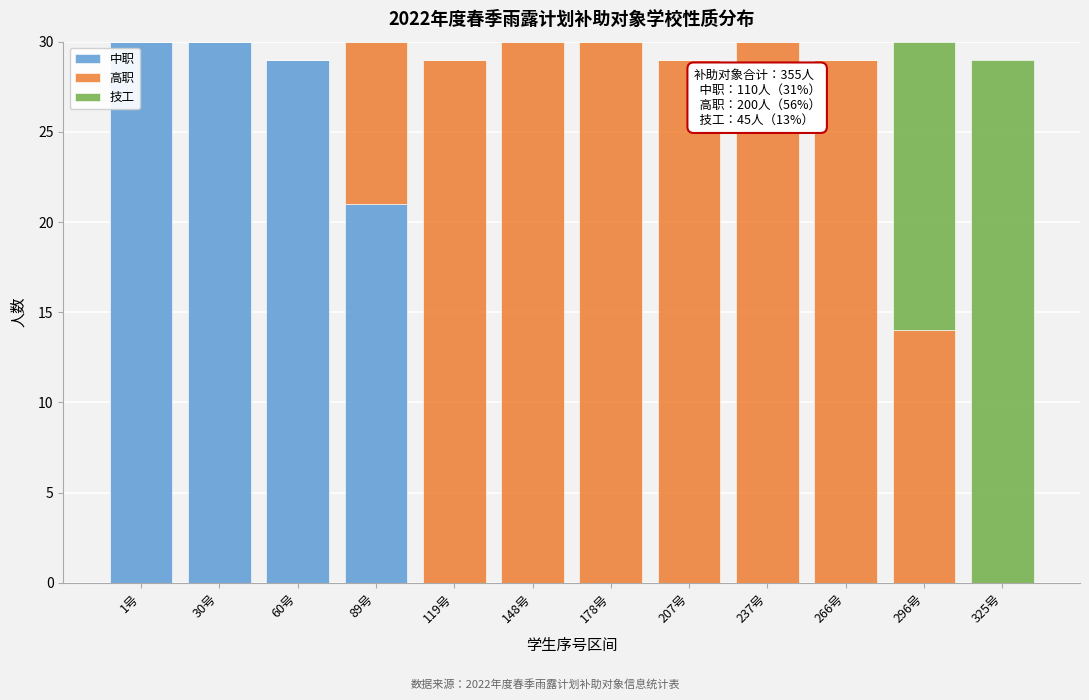

What is the total value across all series at 325号?

29